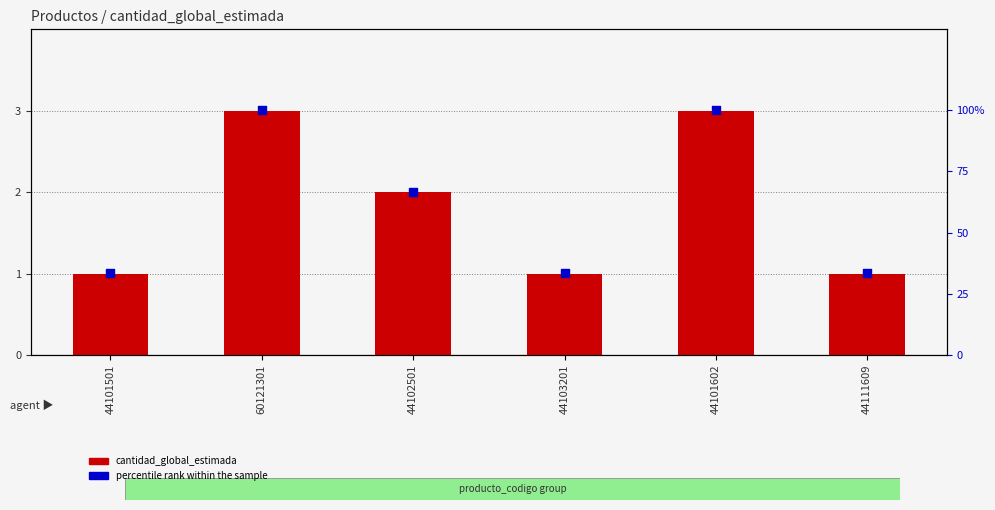

Which series has the largest total across all categories?

percentile rank within the sample